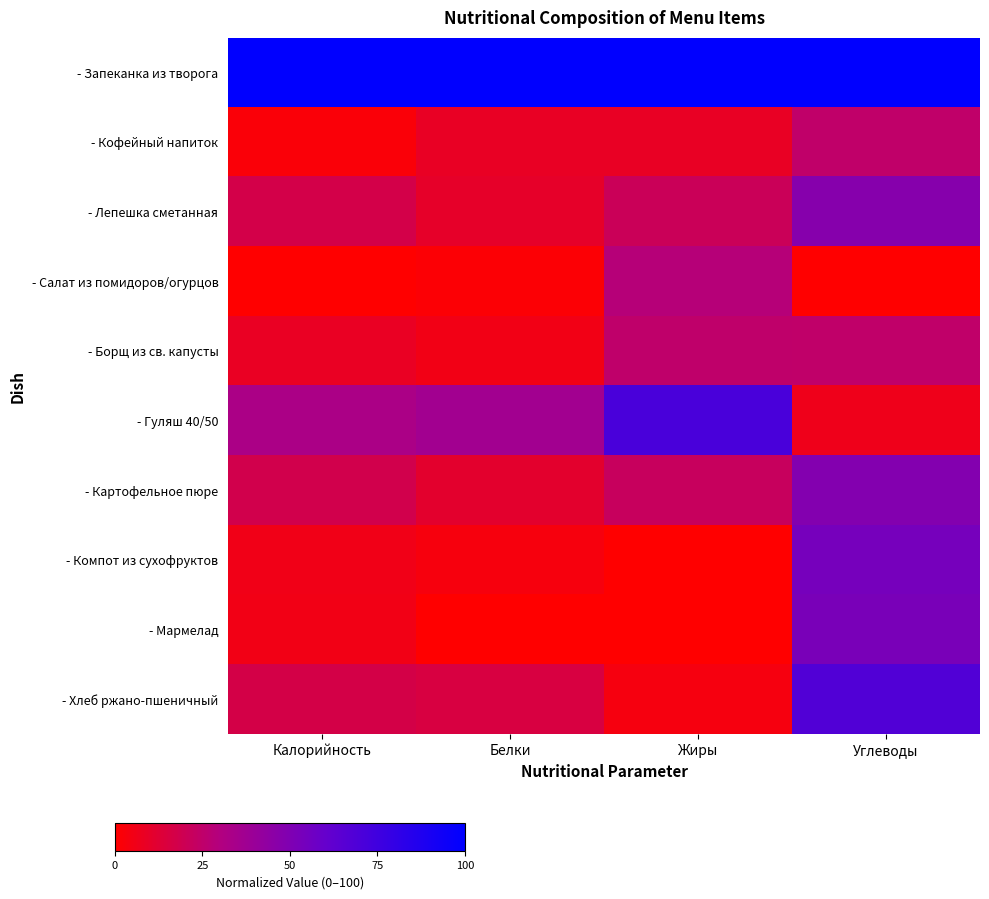

Which has a higher value, Жиры or Белки?

Жиры